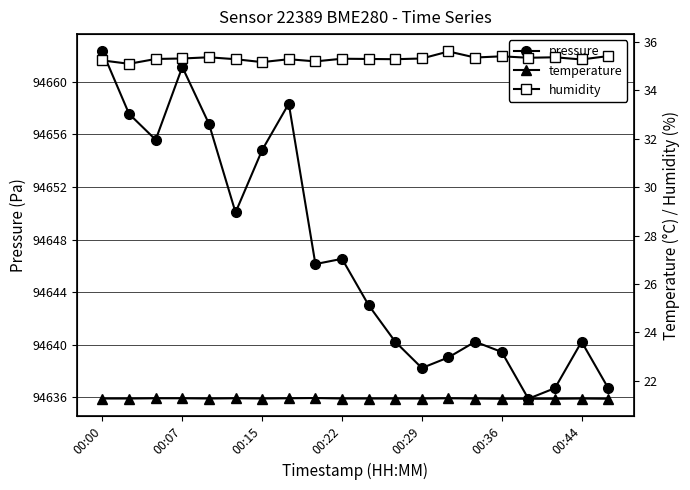

At which category does pressure reach its first local peak?

00:07